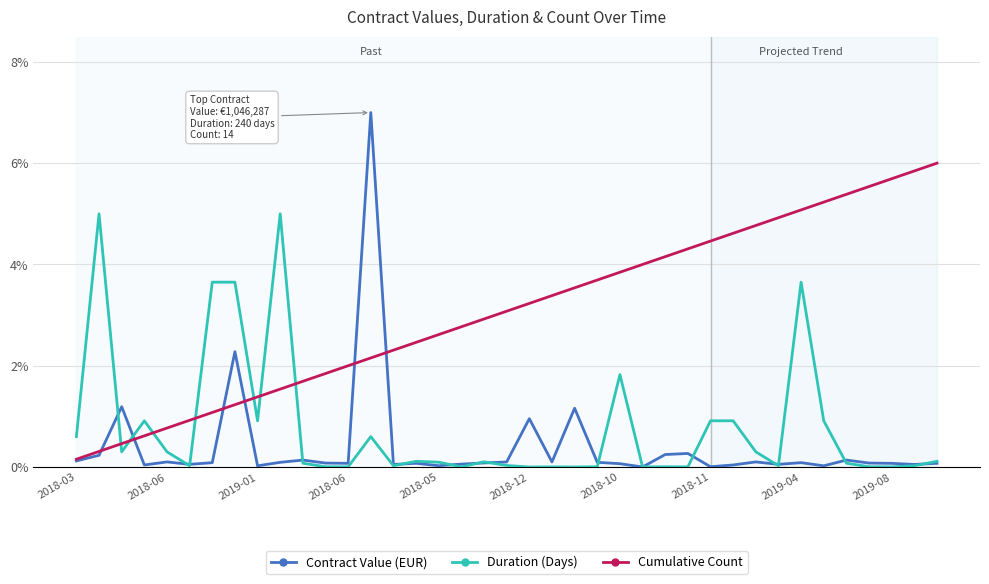

True or false: Cumulative Count and Duration (Days) intersect in this chart.

True